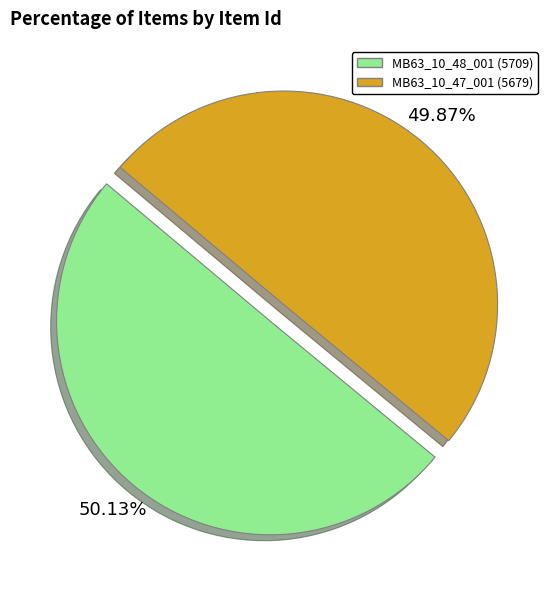

Does any single category account for the majority?

Yes